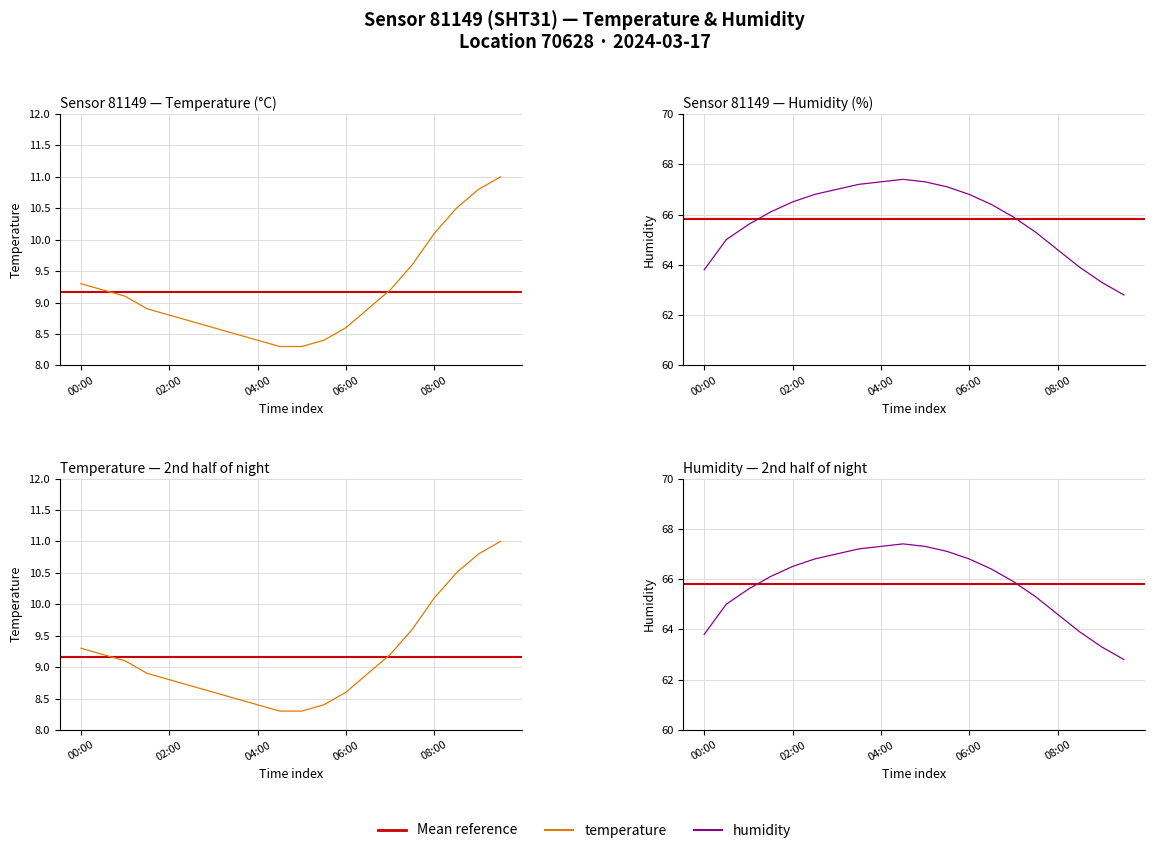

What is the value of the temperature point at the 12th from the left?

8.4